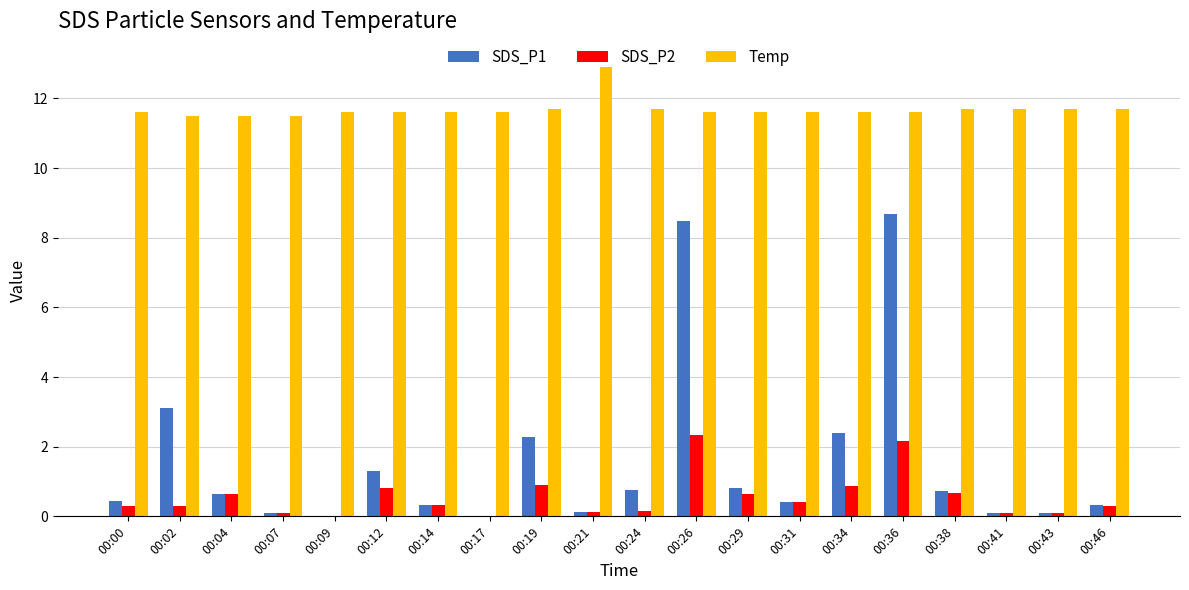

What is the total value across all series at 00:29?

13.0